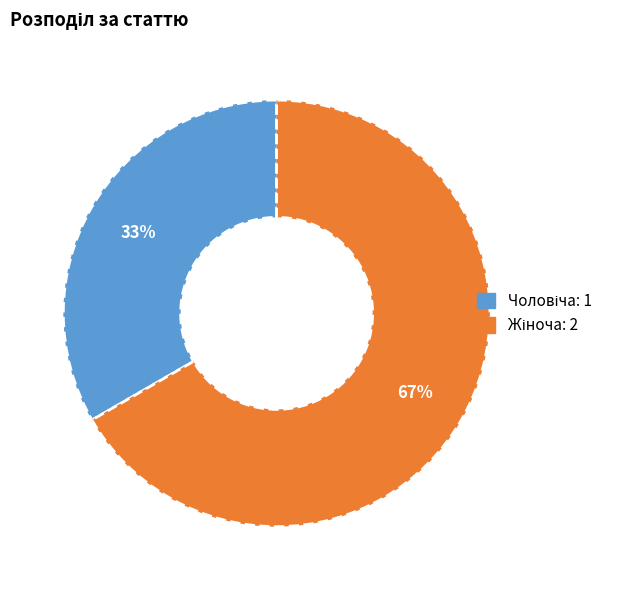

Is there a majority slice in this chart?

Yes